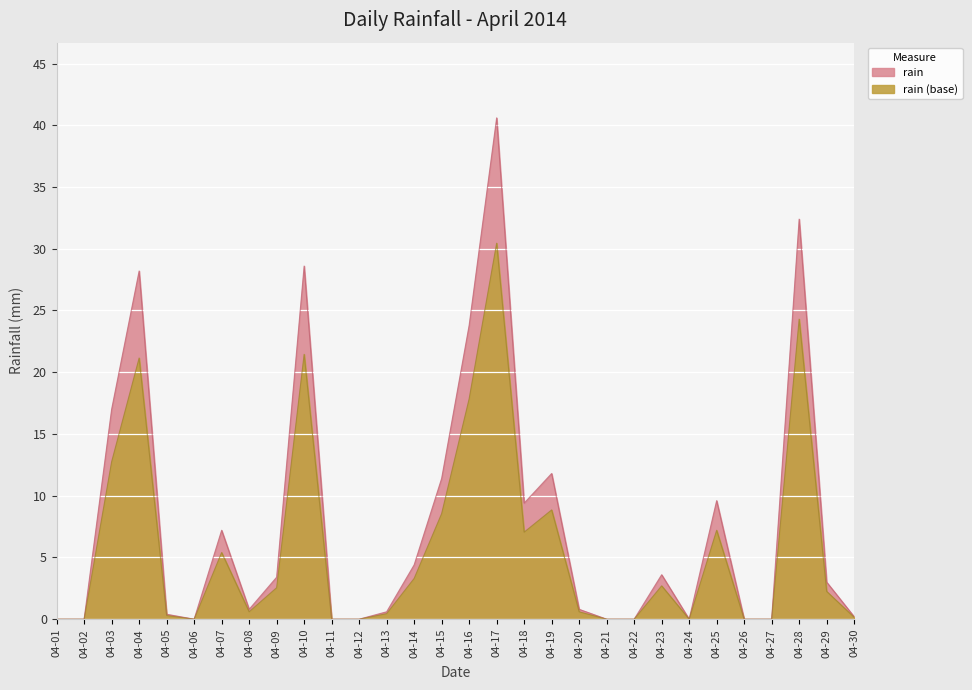

How many data points does each series have?

30